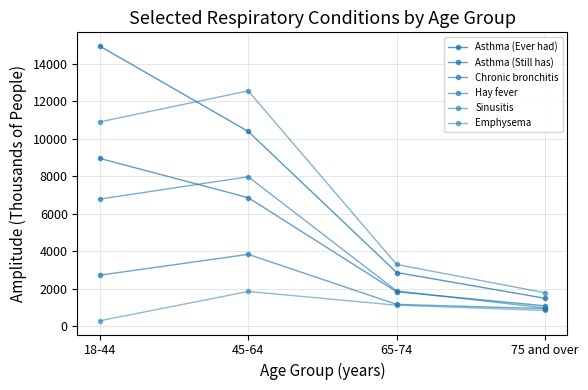

Between 75 and over and 18-44, which is larger?

18-44